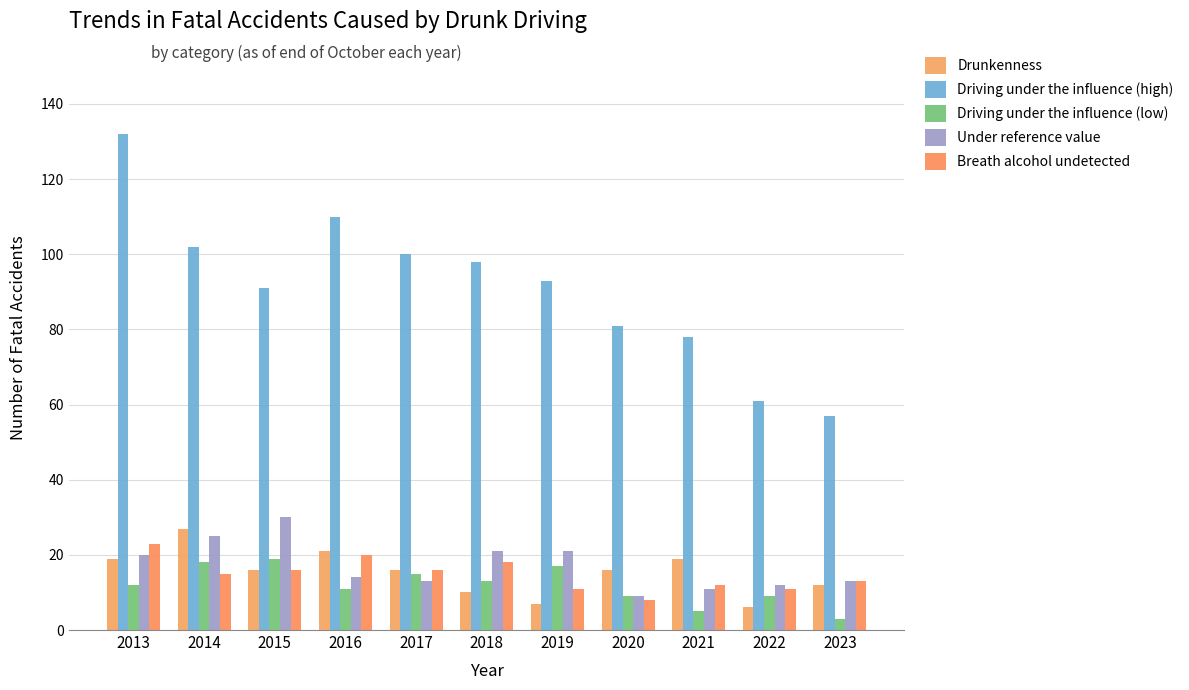

How many groups of bars are there?

11